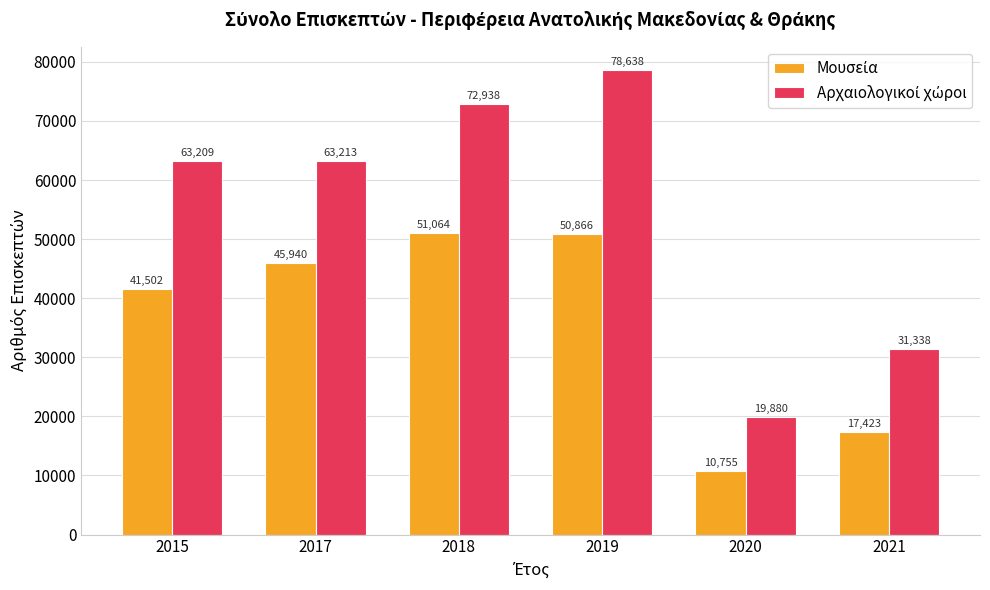

What is the spread (max minus min) of values at 2021?

13915